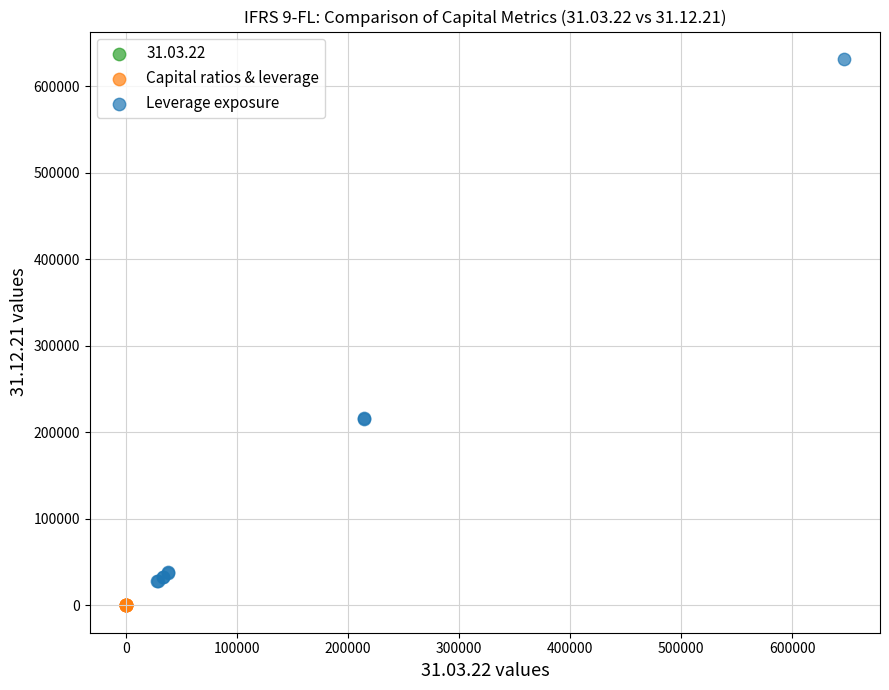

Which series has the widest spread of Y values?

Leverage exposure